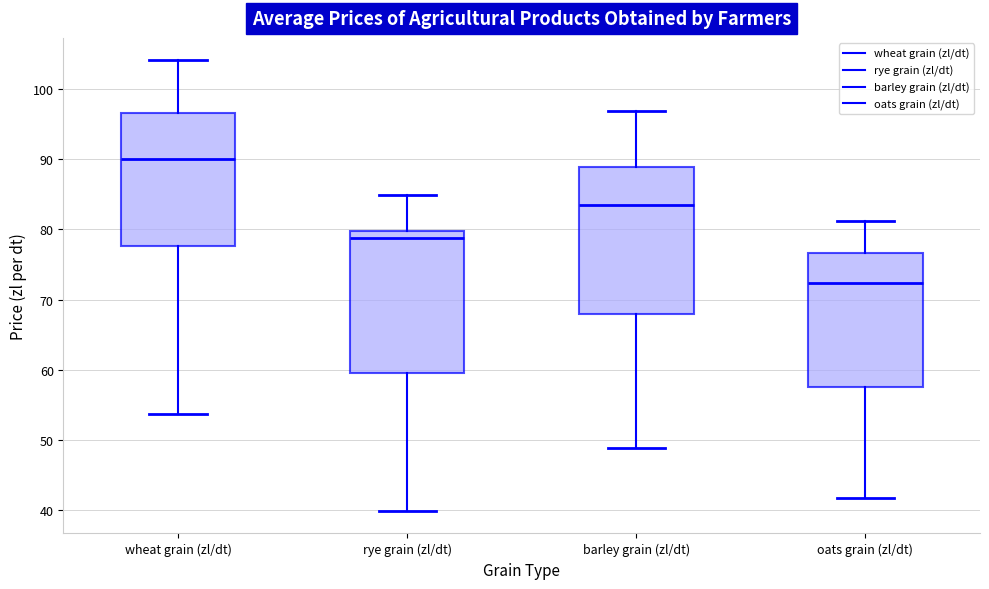

Reading left to right, read every box against the y-axis: the position of its median line, the range the box covers, and the ends of its whiskers. The values are not printed on the chart, so give them approximately, as read against the axis.

wheat grain (zl/dt): median 90, box 78 to 97, whiskers 54 to 104
rye grain (zl/dt): median 79, box 60 to 80, whiskers 40 to 85
barley grain (zl/dt): median 83, box 68 to 89, whiskers 49 to 97
oats grain (zl/dt): median 72, box 57 to 77, whiskers 42 to 81